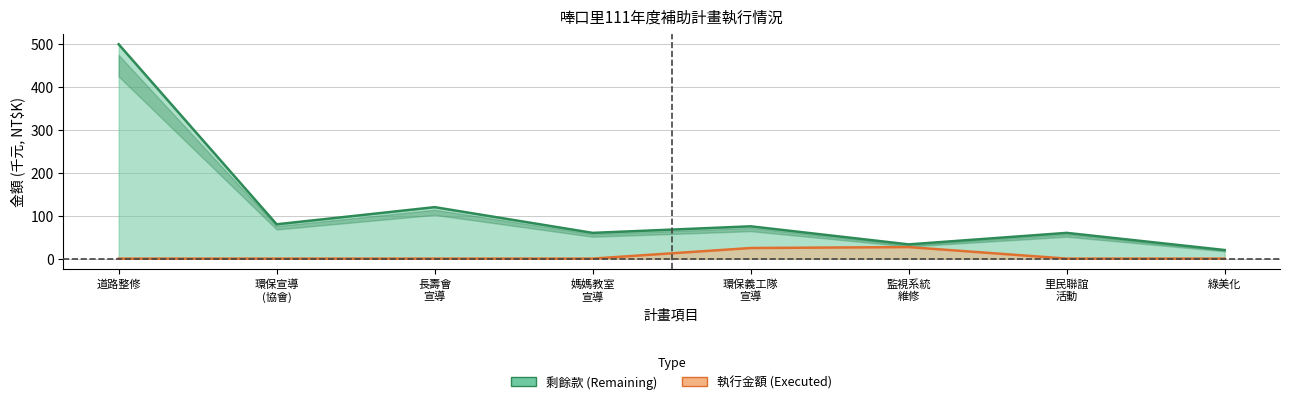

What are all the series names shown in the legend?

剩餘款 (Remaining), 執行金額 (Executed)